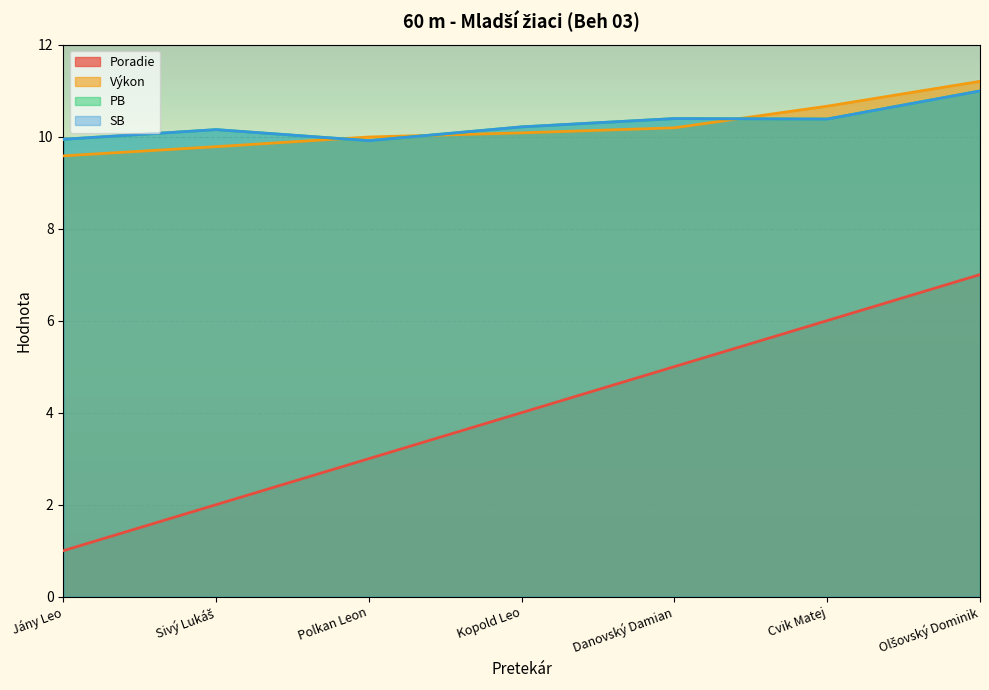

Does the chart display data point markers on the line(s)?

No